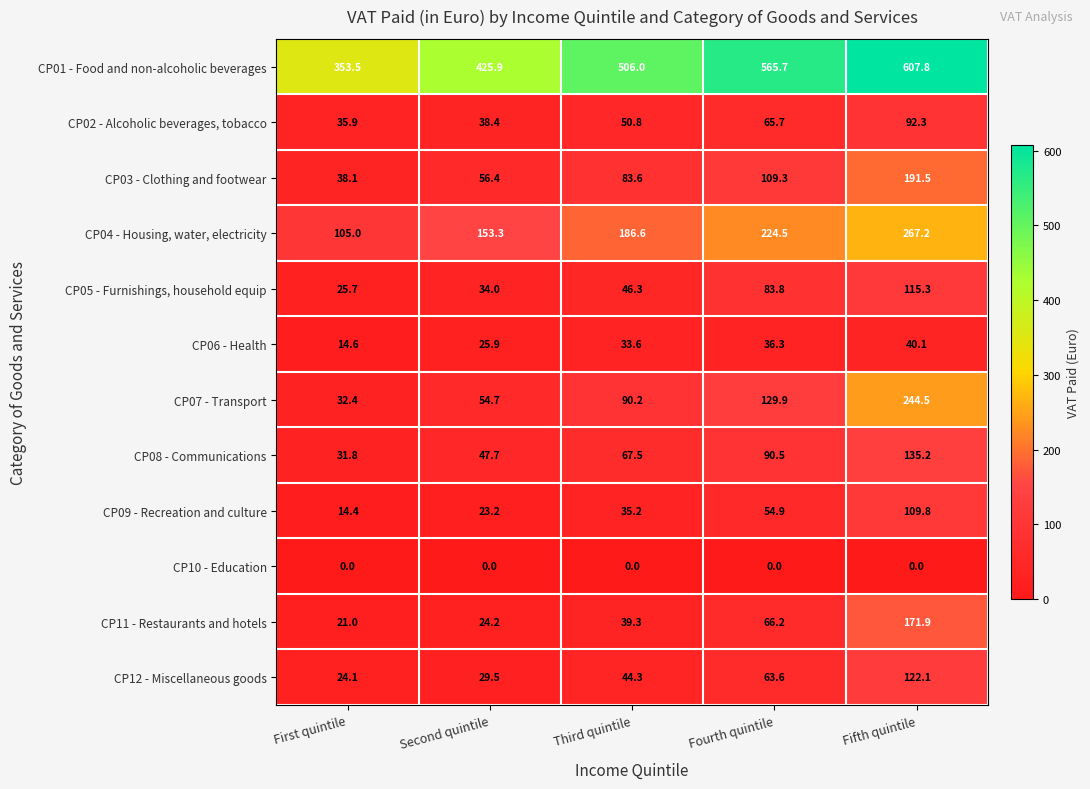

At which label does CP05 - Furnishings, household equip reach its minimum?

First quintile